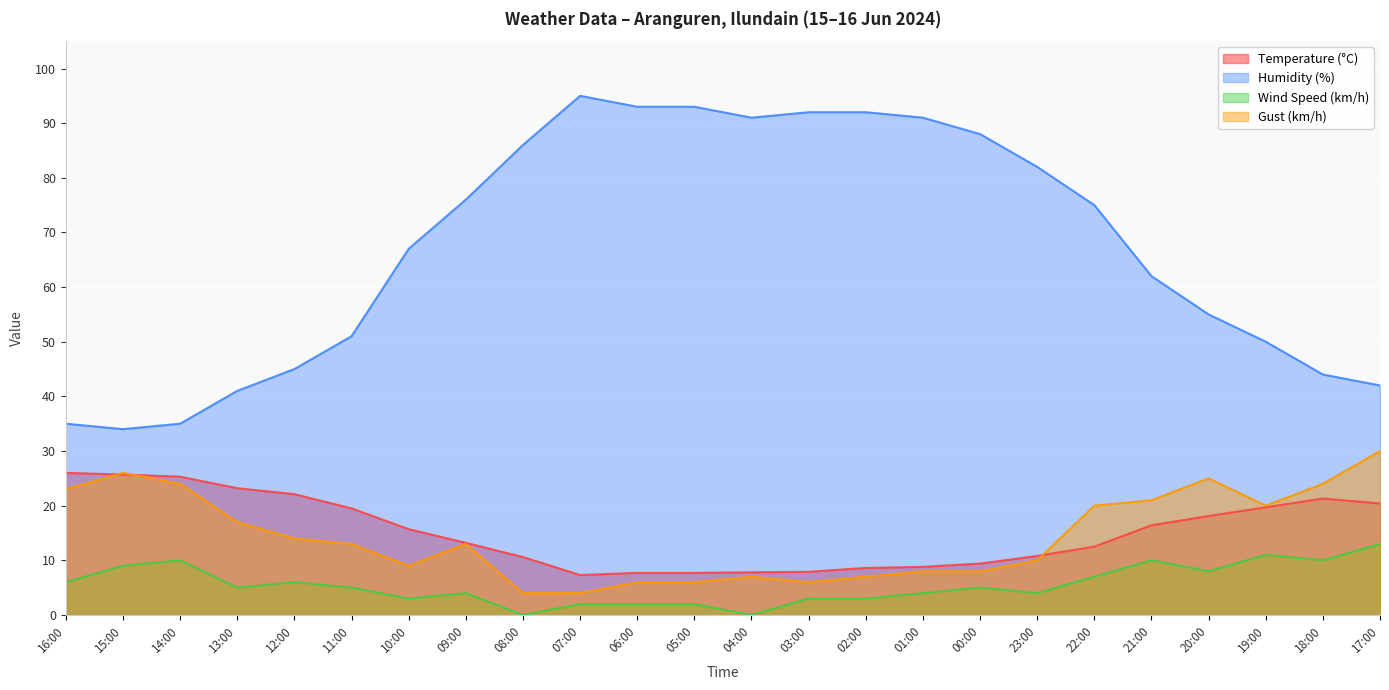

Reading left to right, what are all the values shown in this chart?

Temperature (°C): 16:00=26.0	15:00=25.7	14:00=25.3	13:00=23.2	12:00=22.1	11:00=19.5	10:00=15.7	09:00=13.2	08:00=10.6	07:00=7.3	06:00=7.7	05:00=7.7	04:00=7.8	03:00=7.9	02:00=8.6	01:00=8.8	00:00=9.4	23:00=10.8	22:00=12.5	21:00=16.4	20:00=18.1	19:00=19.7	18:00=21.3	17:00=20.4
Humidity (%): 16:00=35.0	15:00=34.0	14:00=35.0	13:00=41.0	12:00=45.0	11:00=51.0	10:00=67.0	09:00=76.0	08:00=86.0	07:00=95.0	06:00=93.0	05:00=93.0	04:00=91.0	03:00=92.0	02:00=92.0	01:00=91.0	00:00=88.0	23:00=82.0	22:00=75.0	21:00=62.0	20:00=55.0	19:00=50.0	18:00=44.0	17:00=42.0
Wind Speed (km/h): 16:00=6.0	15:00=9.0	14:00=10.0	13:00=5.0	12:00=6.0	11:00=5.0	10:00=3.0	09:00=4.0	08:00=0.0	07:00=2.0	06:00=2.0	05:00=2.0	04:00=0.0	03:00=3.0	02:00=3.0	01:00=4.0	00:00=5.0	23:00=4.0	22:00=7.0	21:00=10.0	20:00=8.0	19:00=11.0	18:00=10.0	17:00=13.0
Gust (km/h): 16:00=23.0	15:00=26.0	14:00=24.0	13:00=17.0	12:00=14.0	11:00=13.0	10:00=9.0	09:00=13.0	08:00=4.0	07:00=4.0	06:00=6.0	05:00=6.0	04:00=7.0	03:00=6.0	02:00=7.0	01:00=8.0	00:00=8.0	23:00=10.0	22:00=20.0	21:00=21.0	20:00=25.0	19:00=20.0	18:00=24.0	17:00=30.0